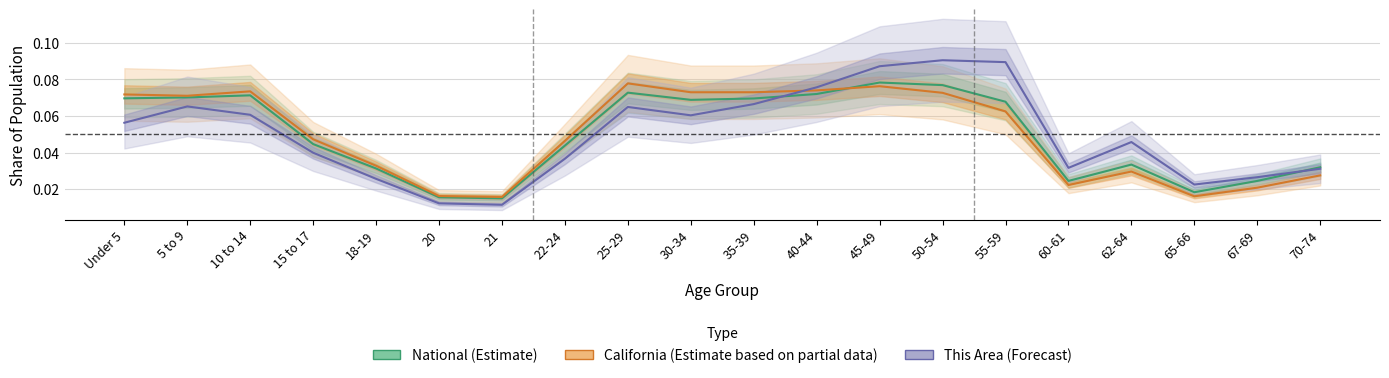

What is the greatest value displayed?

0.1